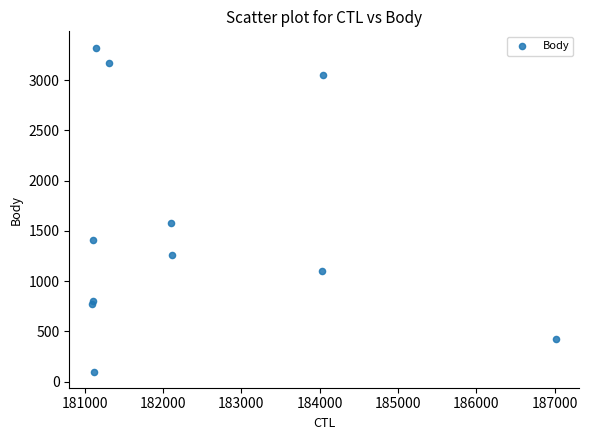

What is the range of Y values (max minus min)?

3224